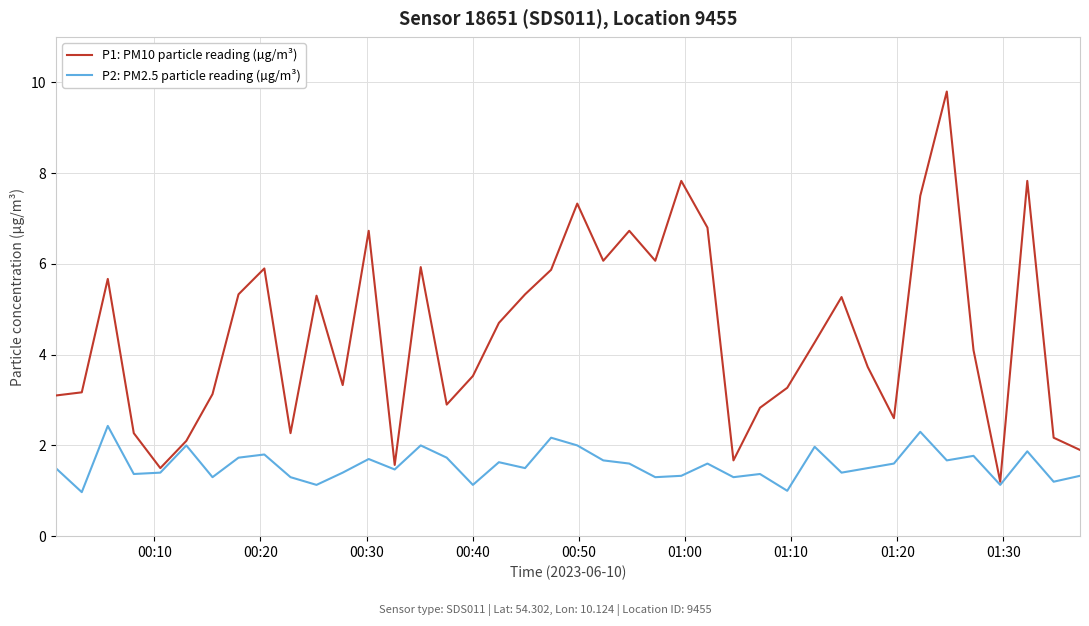

Rank the series by their maximum value, from lowest to highest.

P2: PM2.5 particle reading (µg/m³), P1: PM10 particle reading (µg/m³)